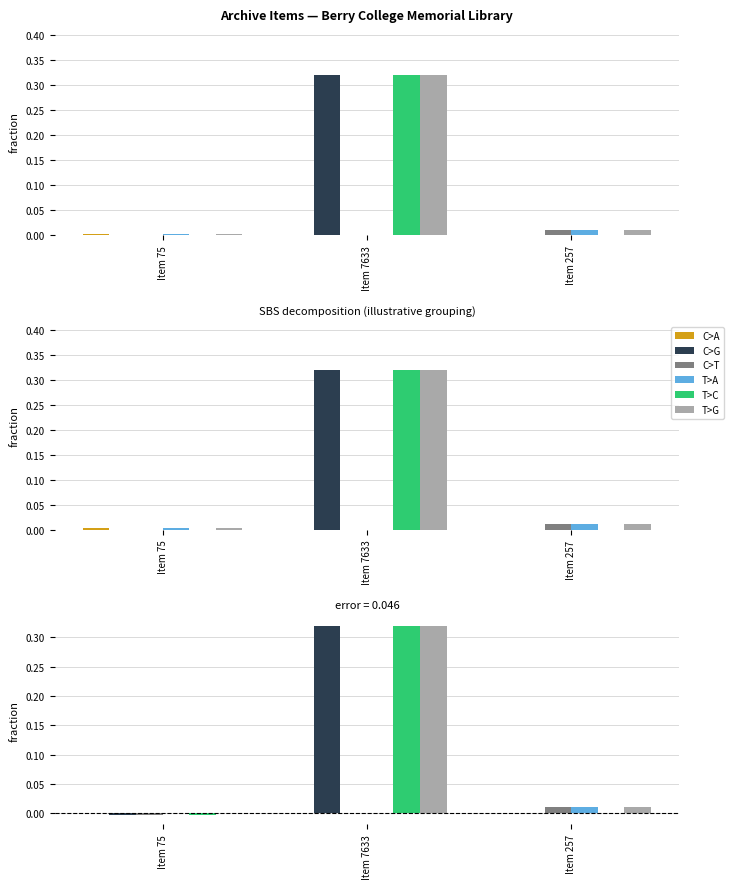

True or false: T>G has a value of 0.3 at Item 7633.

True